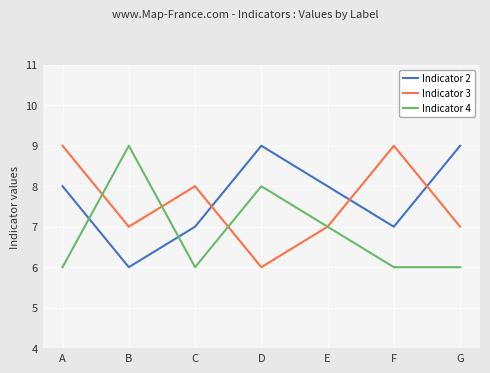

Reading left to right, what are all the values shown in this chart?

Indicator 2: A=8	B=6	C=7	D=9	E=8	F=7	G=9
Indicator 3: A=9	B=7	C=8	D=6	E=7	F=9	G=7
Indicator 4: A=6	B=9	C=6	D=8	E=7	F=6	G=6